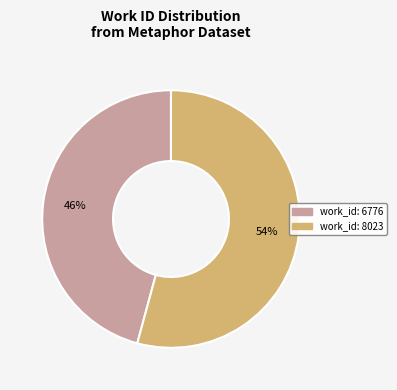

Which category accounts for the majority?

work_id: 8023